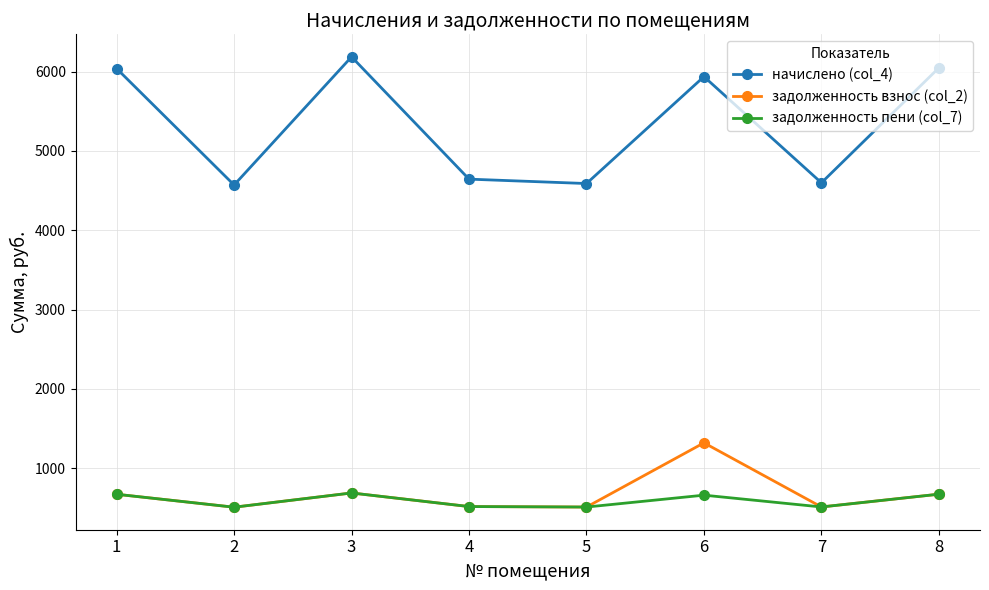

What is the value of the задолженность пени (col_7) point at the 6th from the left?

659.7